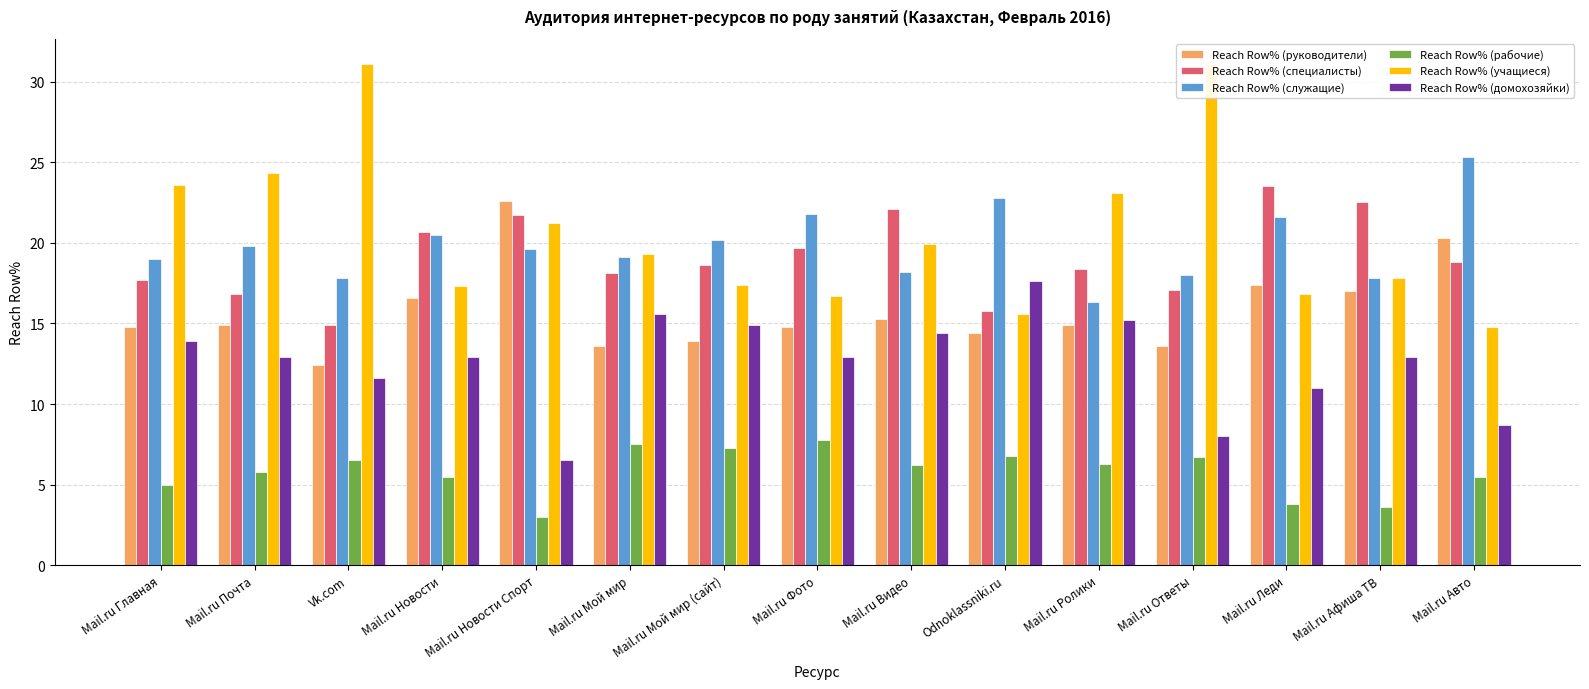

The value of Reach Row% (руководители) at Mail.ru Фото is 14.8. True or false?

True